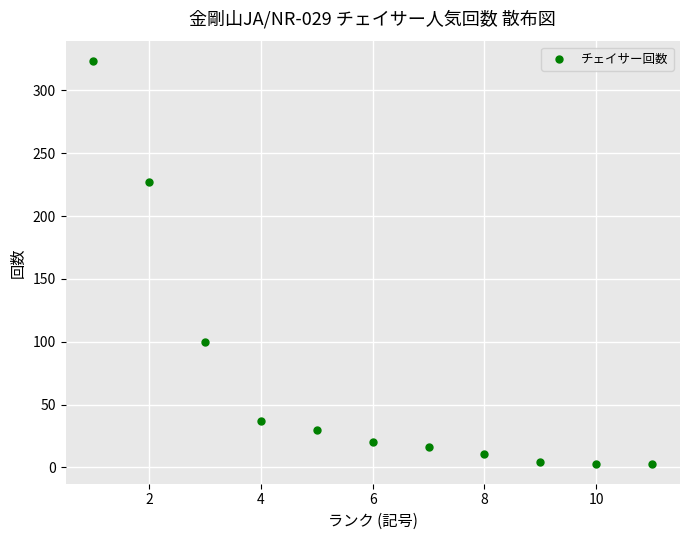

What is the average Y value?

70